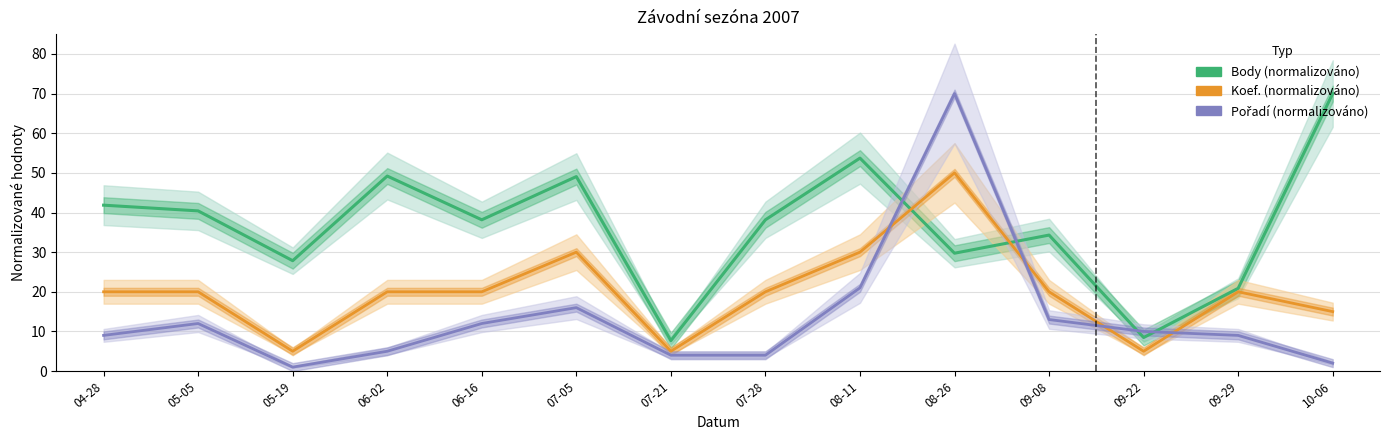

What is the label of the 4th point from the left?

06-02